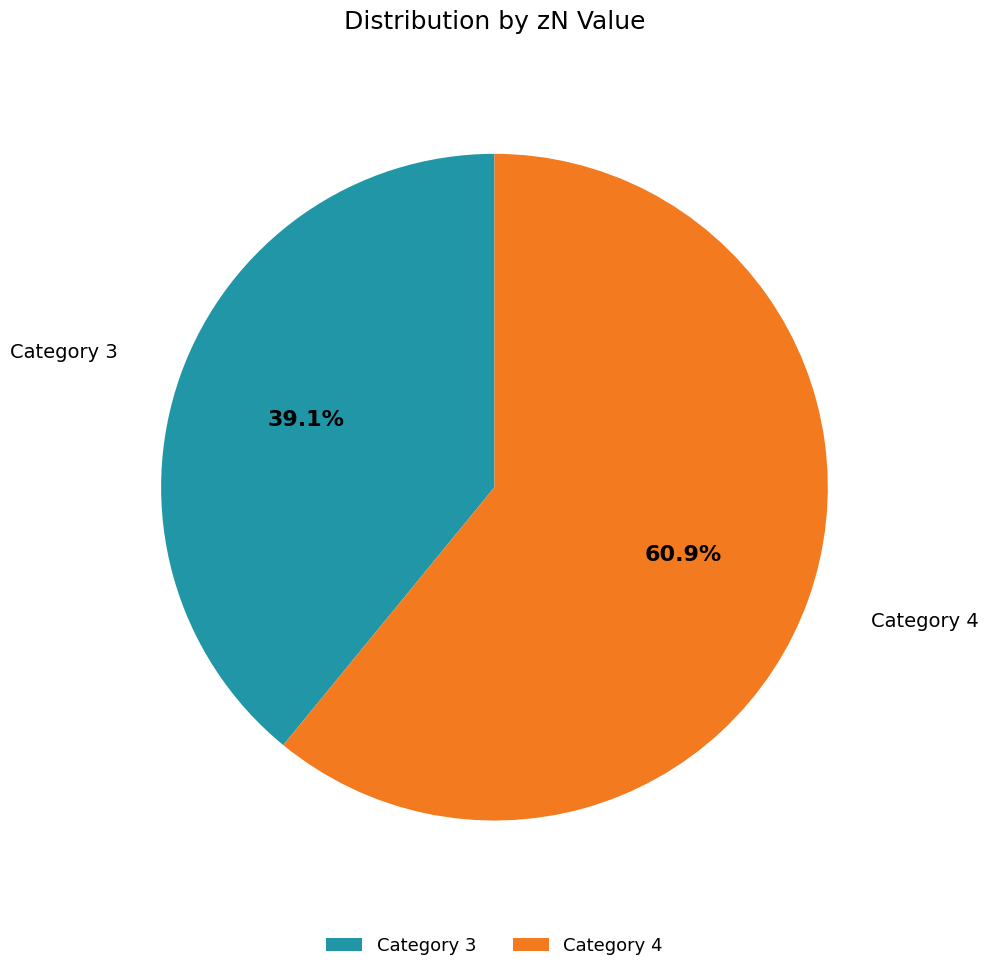

To the nearest percent, what is the difference between the largest and smallest slice percentages?

22%